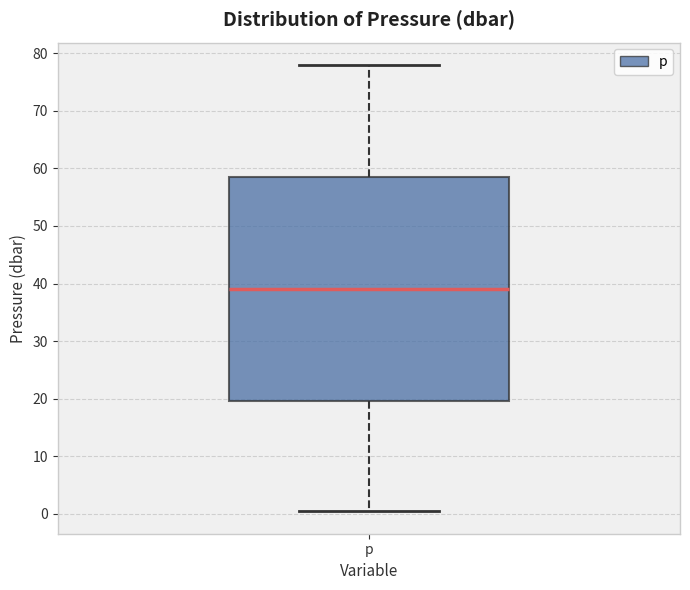

Read this box plot against the y-axis: the position of the median line, the range covered by the box, and the ends of both whiskers. The values are not printed on the chart, so give them approximately, as read against the axis.

median 39, box 20 to 59, whiskers 0 to 78